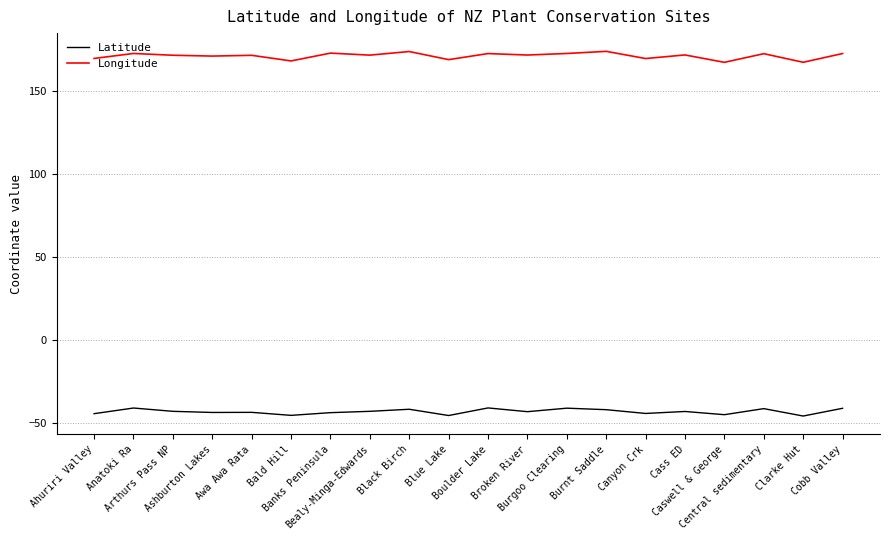

What is the difference between the highest and lowest values at Anatoki Ra?

213.6